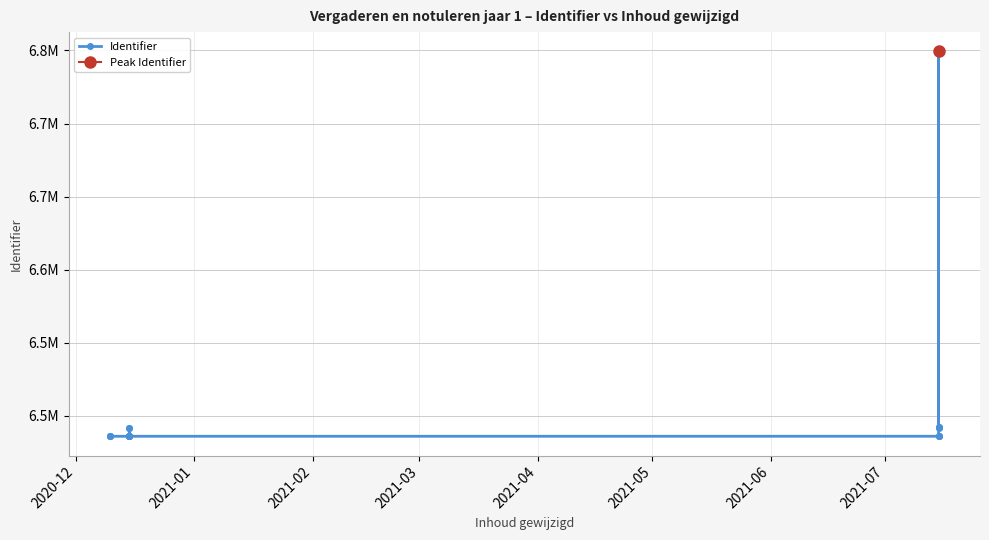

What is the difference between the maximum and second lowest values?

316040